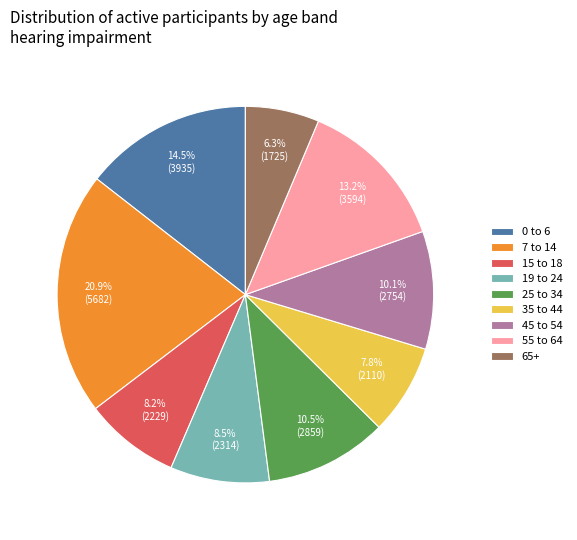

Does 65+ represent more than half of the total?

No